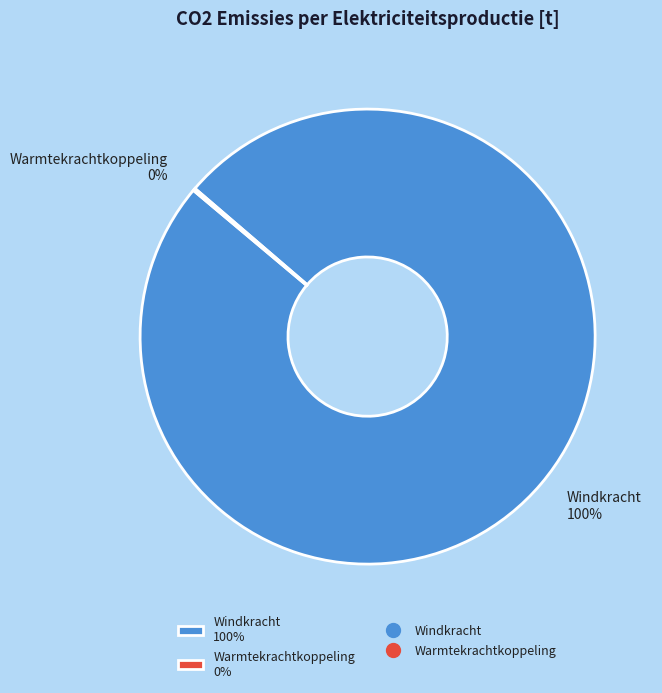

Which slice is the largest?

Windkracht 100%